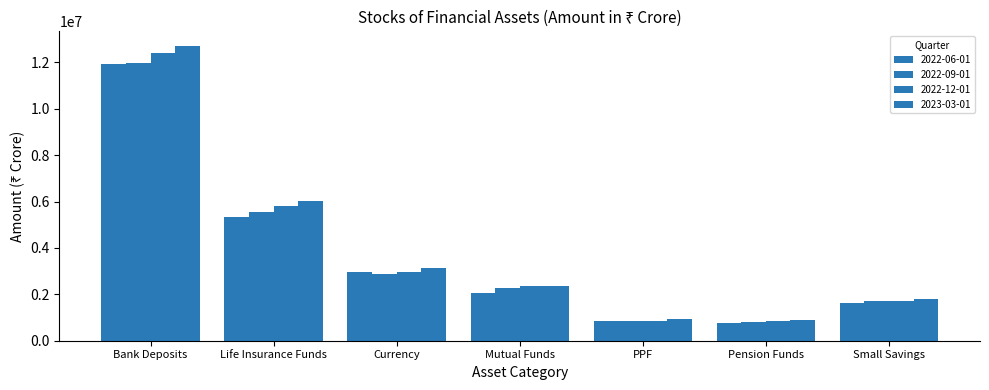

What is the total value across all series at Life Insurance Funds?

22710872.2